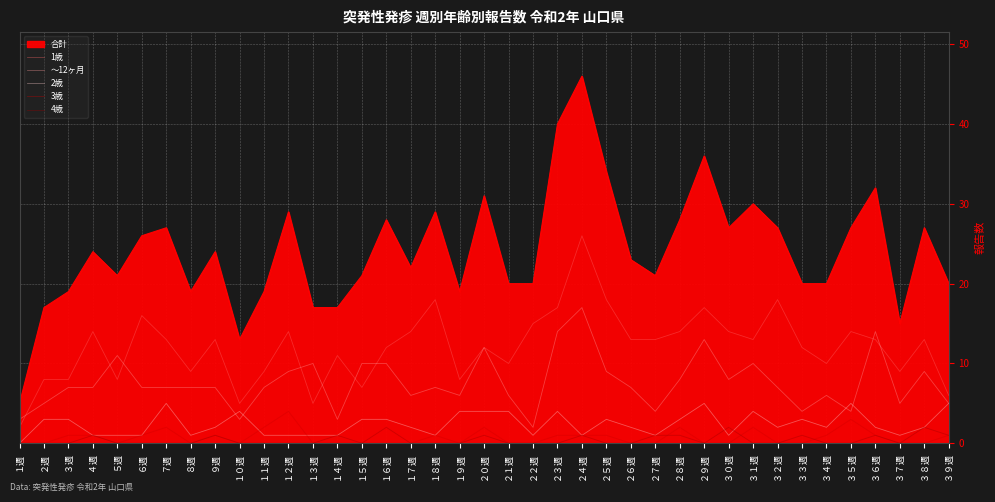

Is the value of 2歳 at ２４週 greater than the value of ～12ヶ月 at ３９週?

No